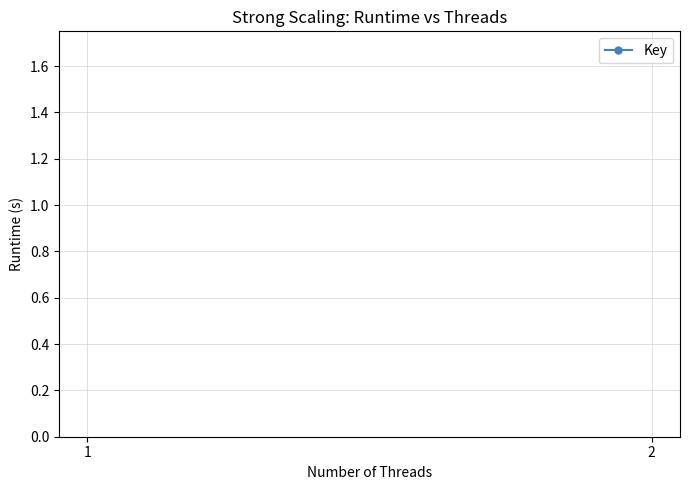

True or false: the data shows 125985214 at 1.

False